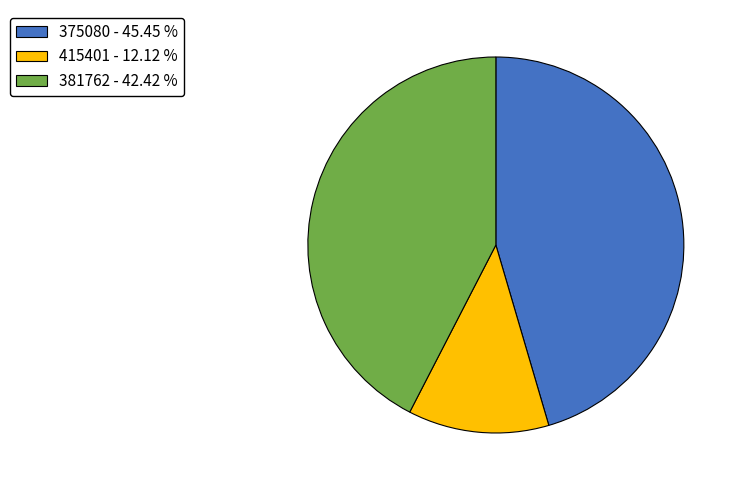

Between 415401 - 12.12 % and 381762 - 42.42 %, which is larger?

381762 - 42.42 %